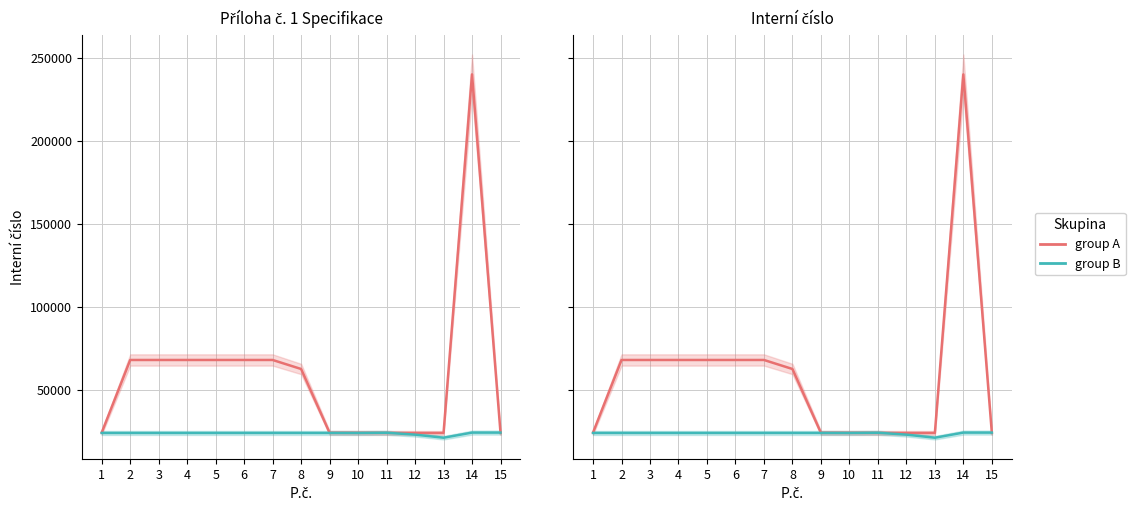

Rank the series at 1 from lowest to highest value.

Interní číslo (group B), Interní číslo (group A)